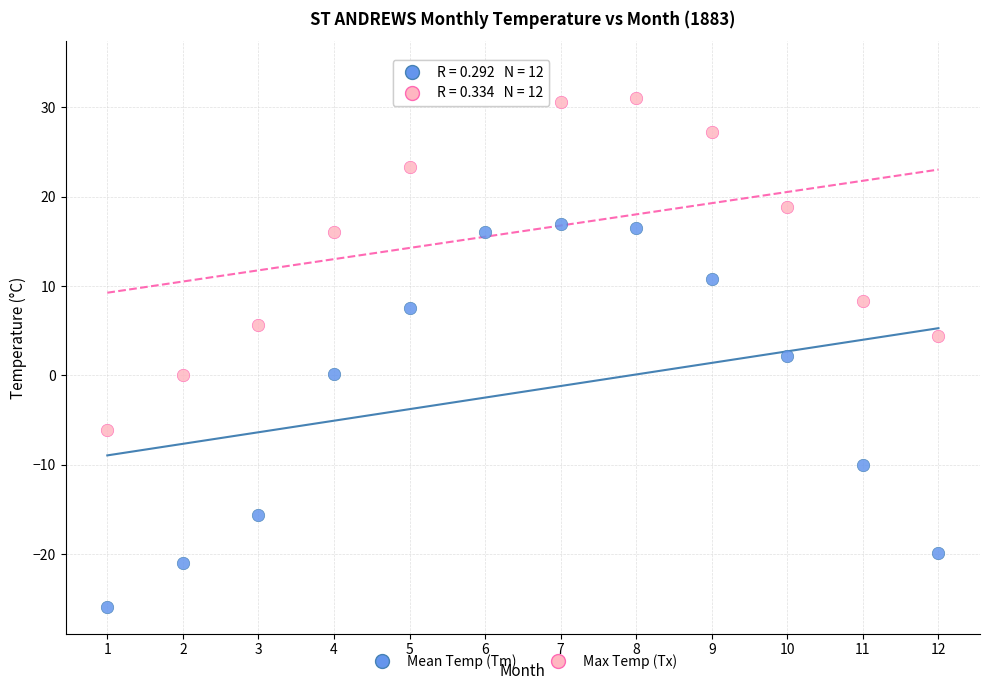

Across all data points, what is the range of X values (max minus min)?

11.0